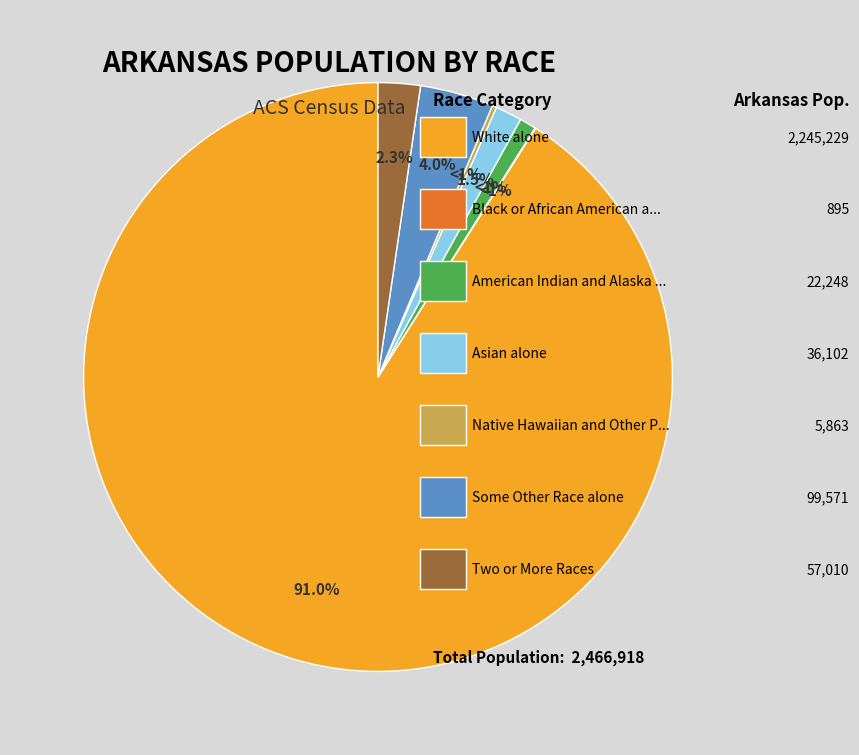

How many segments does this pie chart have?

7